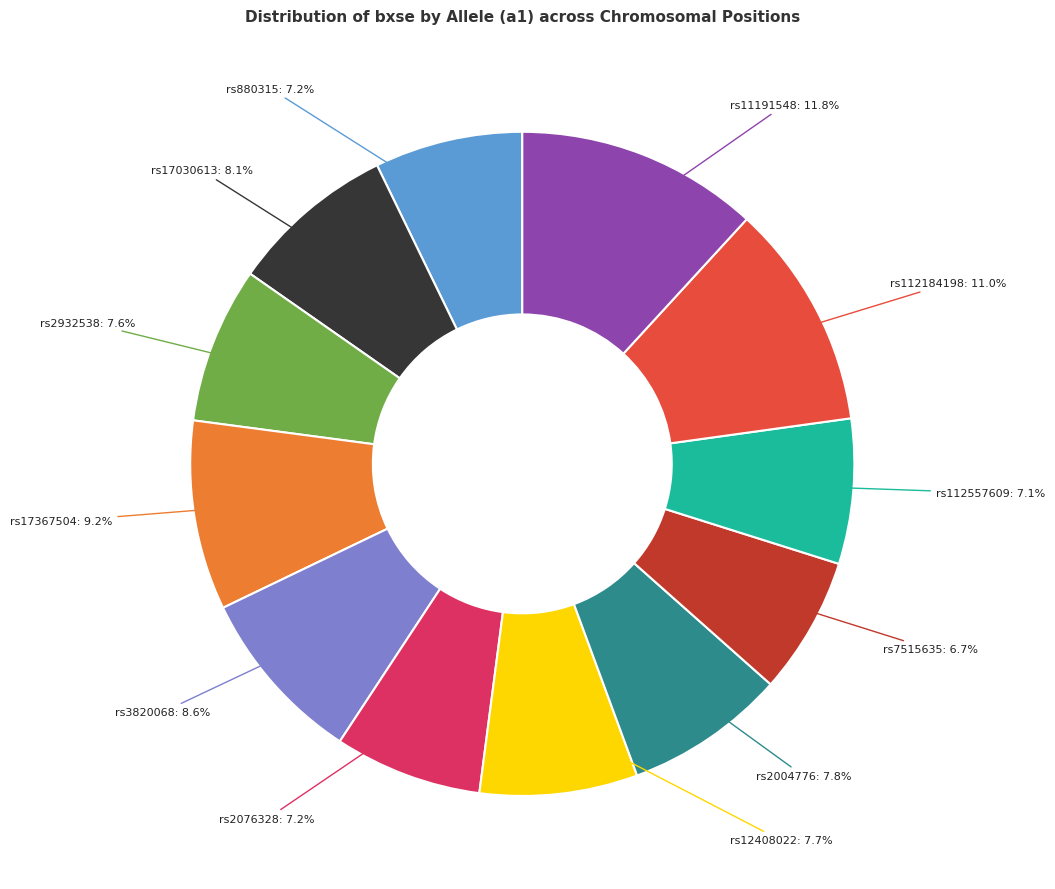

Is there any slice that represents more than half of the pie?

No